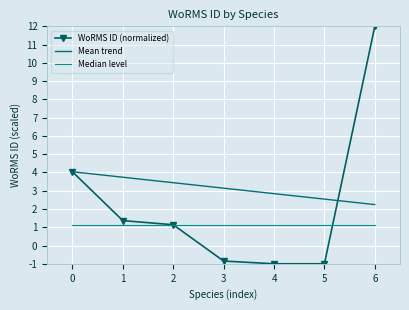

What is the difference between the highest and lowest values at 4?

3.8